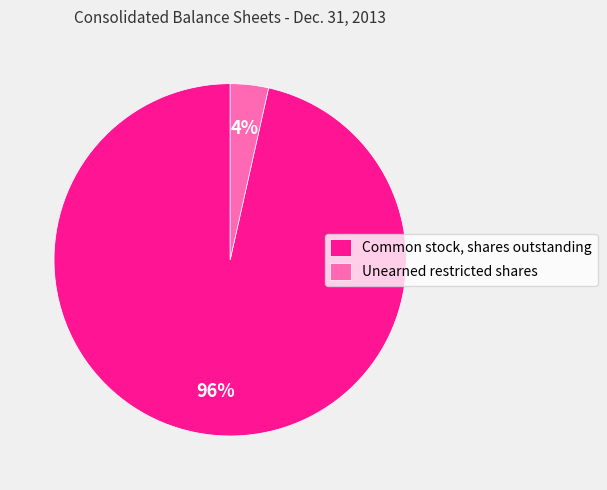

To the nearest percent, what portion does Common stock, shares outstanding represent?

96%